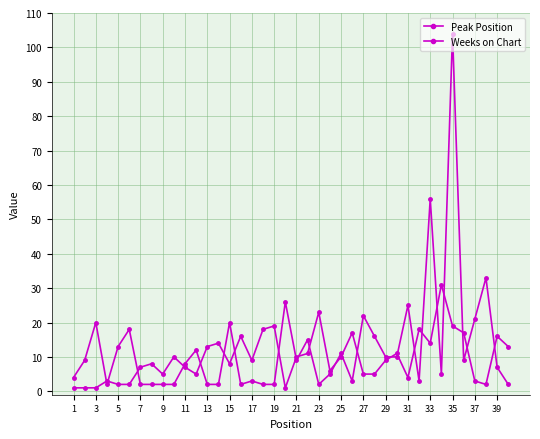

How many interior local valleys does the Weeks on Chart series have?

8